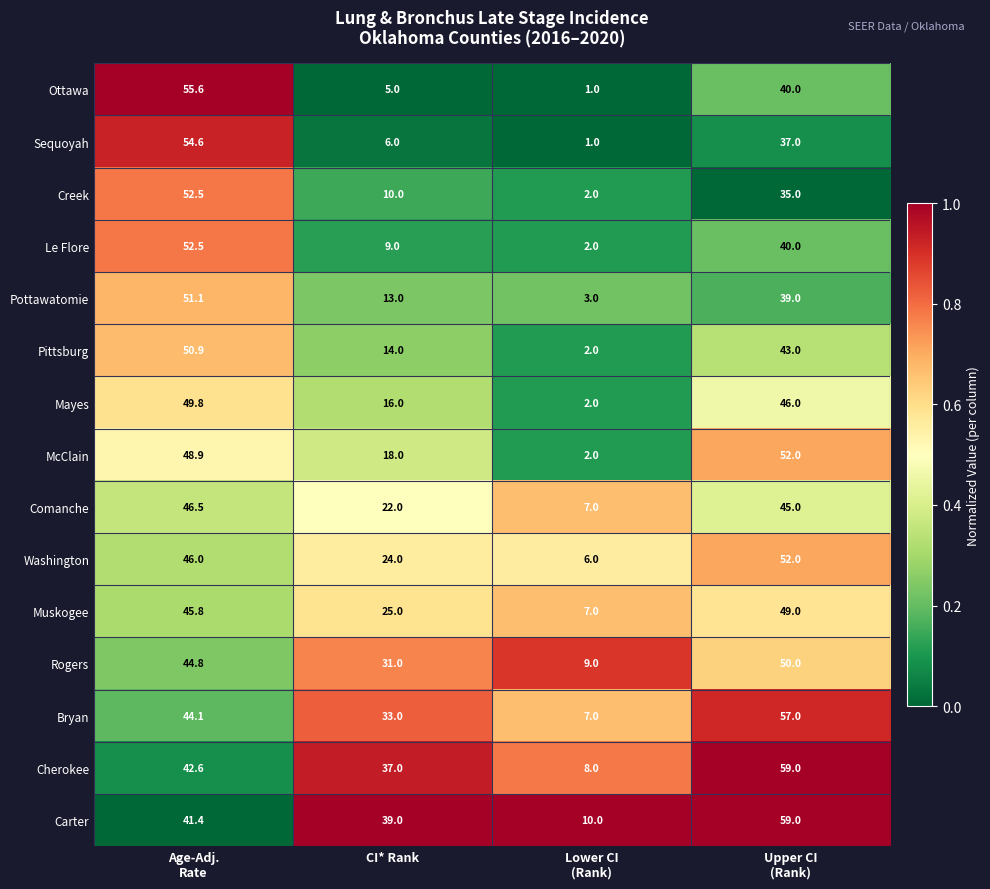

Count the number of categories in the chart.

4